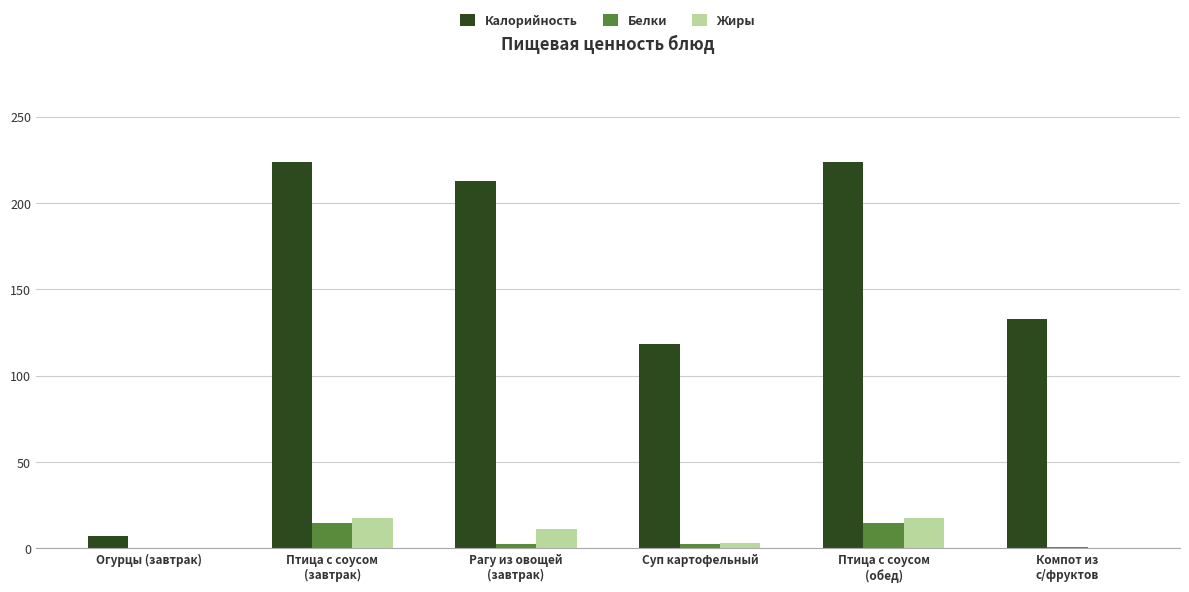

What is the total value across all series at Огурцы (завтрак)?

7.7